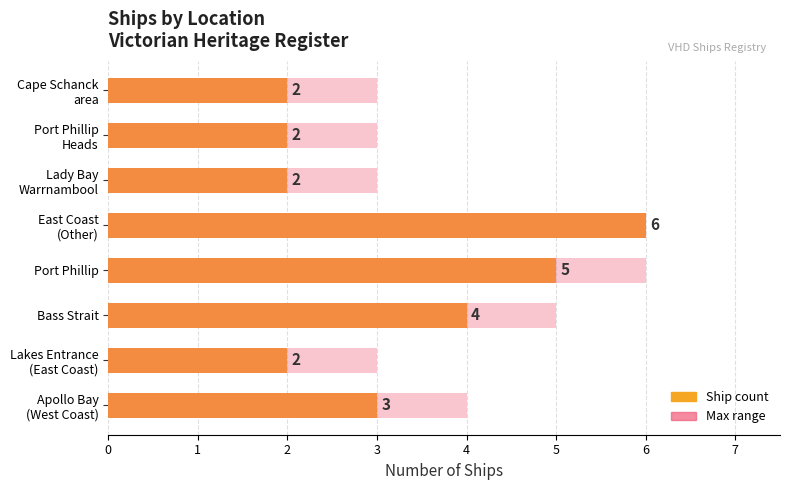

Is it true that Ship count equals 2 at Lady Bay Warrnambool?

True